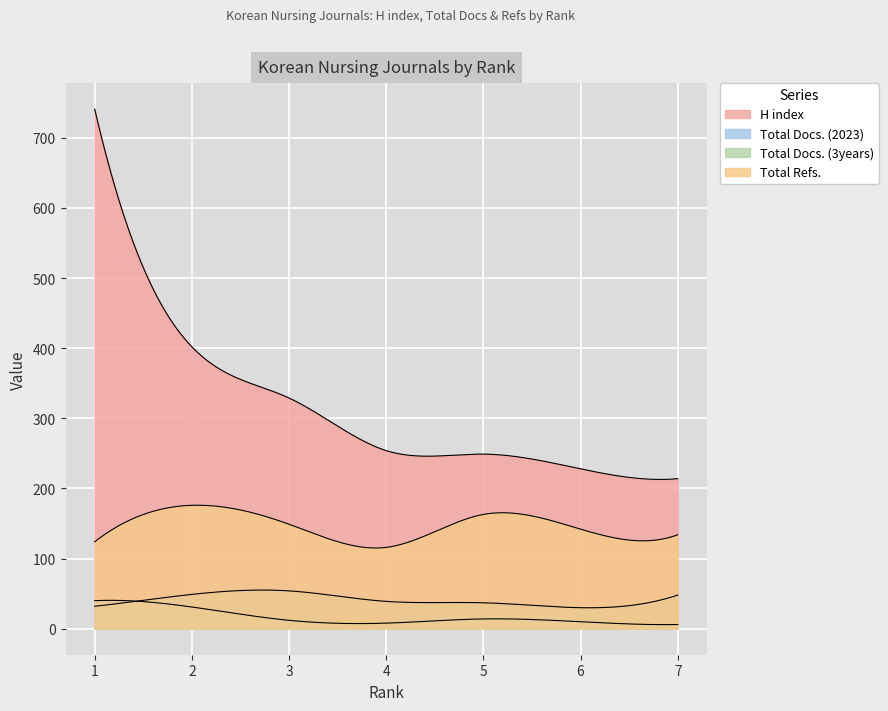

Reading left to right, what are all the values shown in this chart?

H index: 741	402	329	254	249	228	214
Total Docs. (2023): 40	31	12	8	14	10	6
Total Docs. (3years): 32	49	54	39	37	30	48
Total Refs.: 124	176	149	116	163	142	134